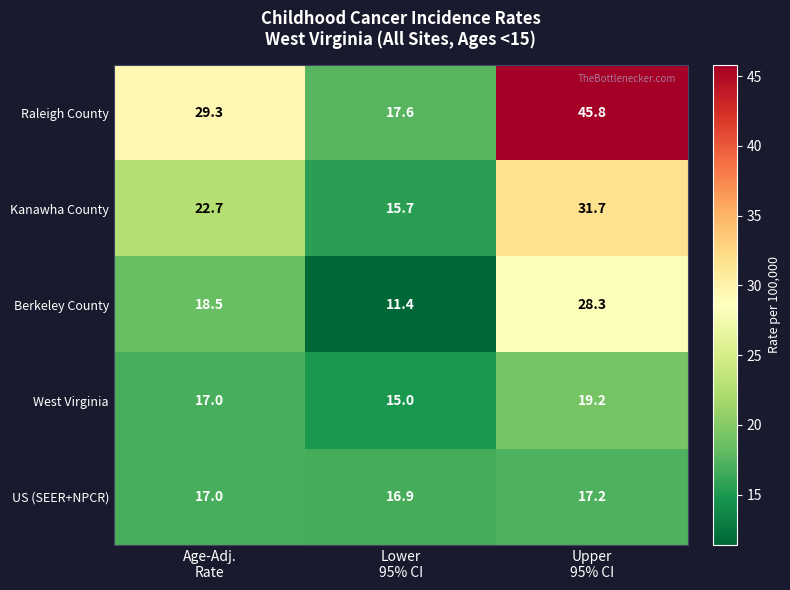

Which series has the widest spread of values?

Raleigh County